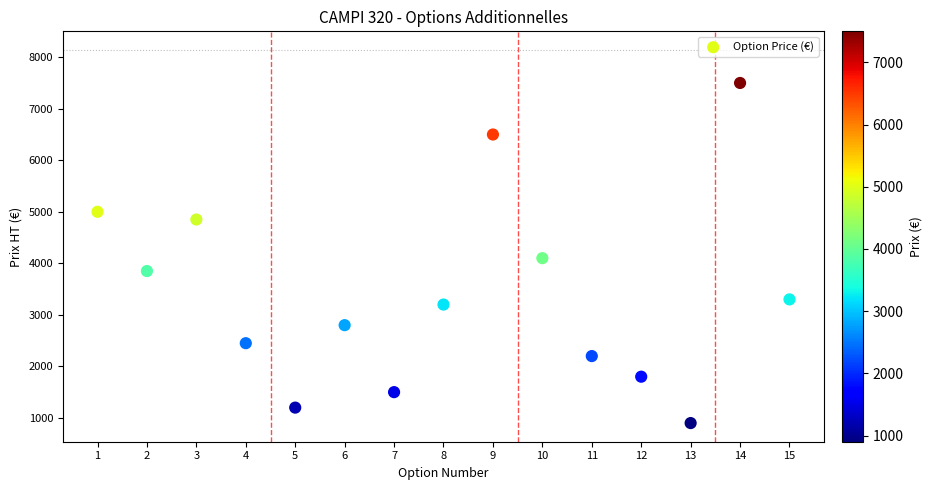

What Y value in the scatter plot is closest to 4200?

4100